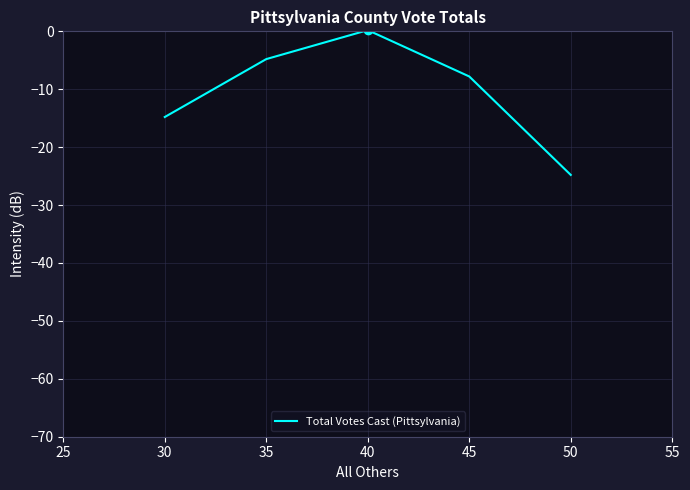

Reading left to right, what are all the values shown in this chart?

-14.8	-4.8	0.2	-7.8	-24.8